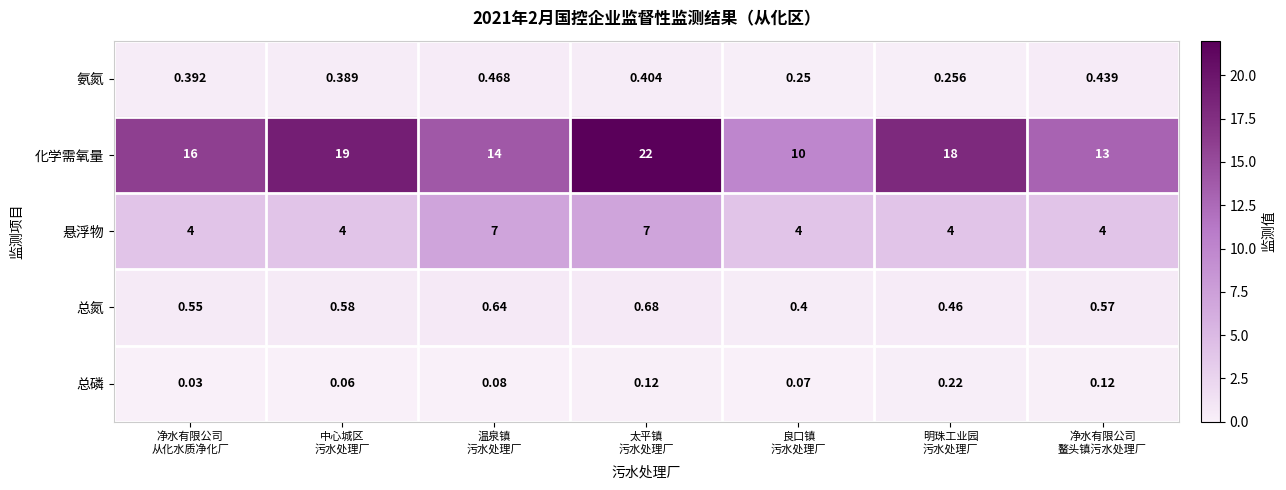

What is the difference between the highest and lowest values at 太平镇
污水处理厂?

21.9